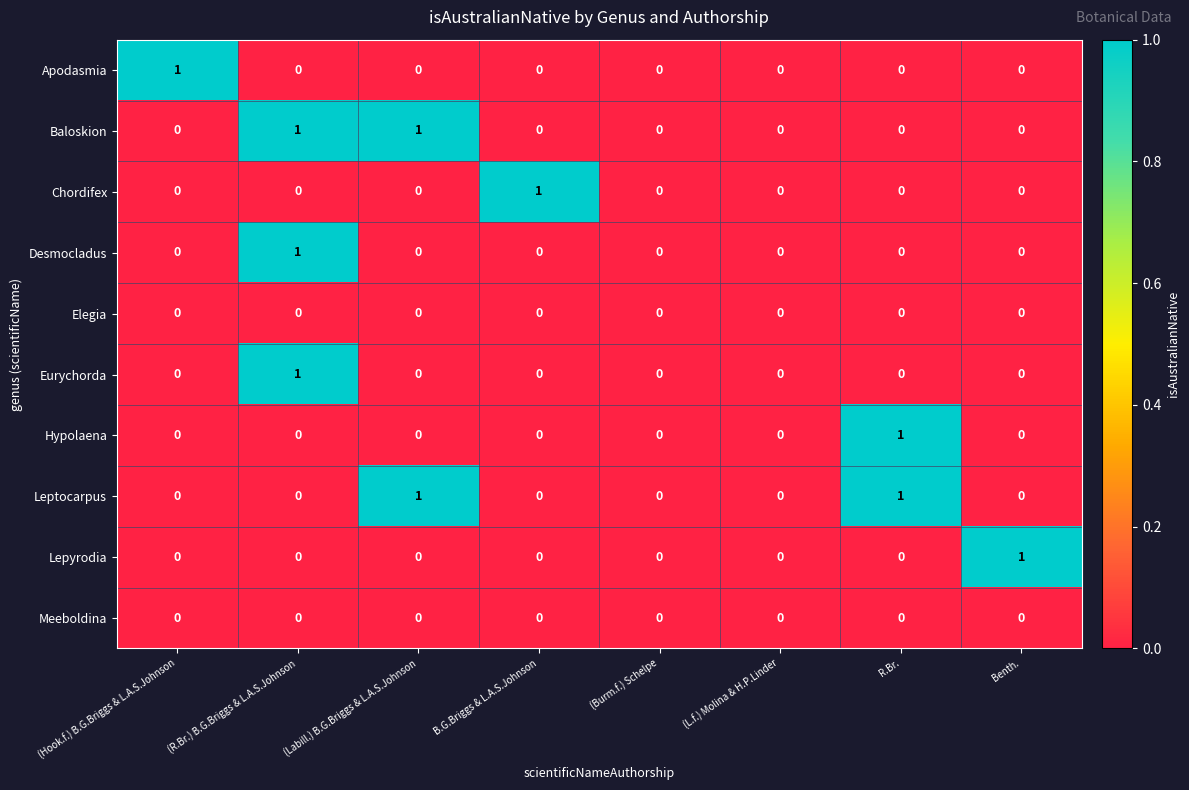

Count the number of categories in the chart.

8